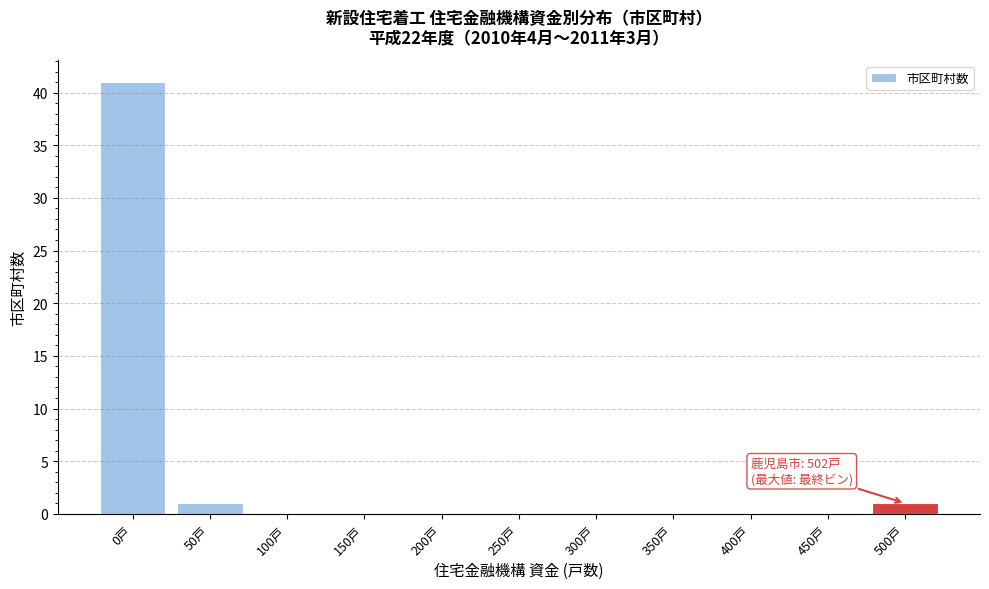

Reading left to right, transcribe all the data shown in this chart.

0戸=41	50戸=1	100戸=0	150戸=0	200戸=0	250戸=0	300戸=0	350戸=0	400戸=0	450戸=0	500戸=1